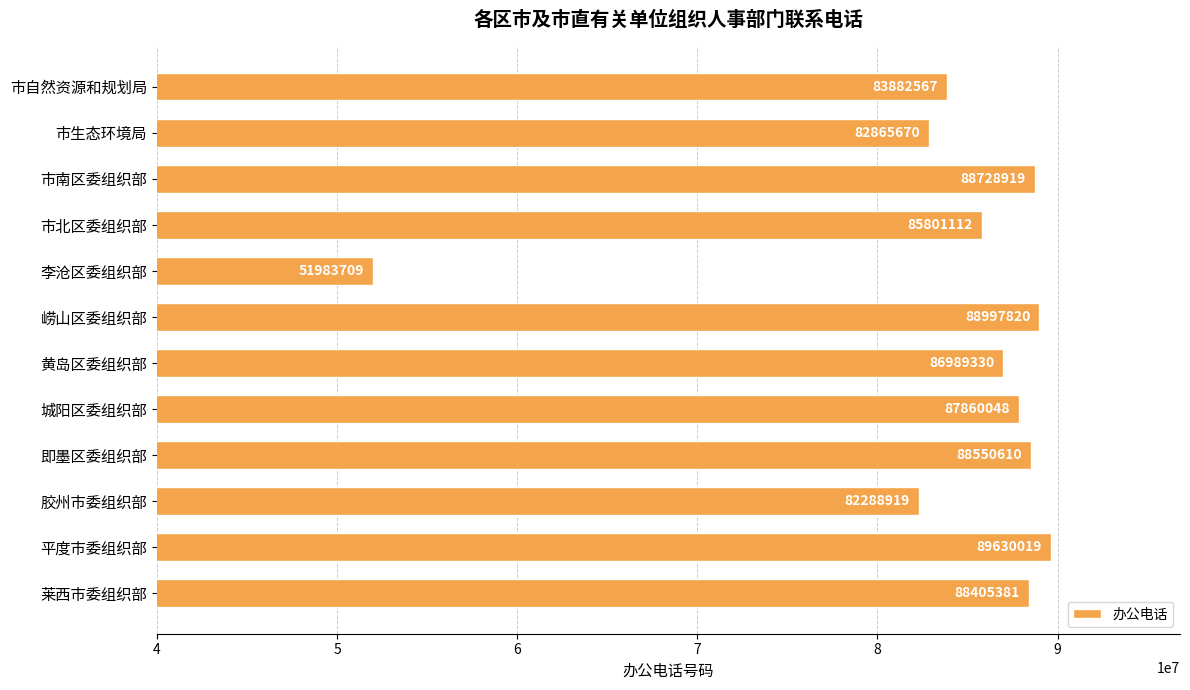

Which category has the lowest value across all series?

李沧区委组织部